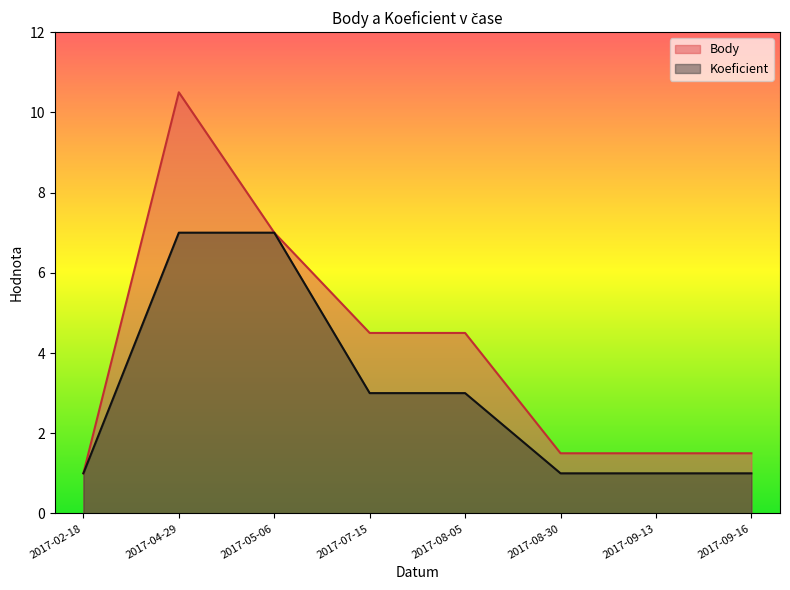

Reading right to left, extract all data points from this chart.

Body: 1.5	1.5	1.5	4.5	4.5	7.0	10.5	1.0
Koeficient: 1.0	1.0	1.0	3.0	3.0	7.0	7.0	1.0